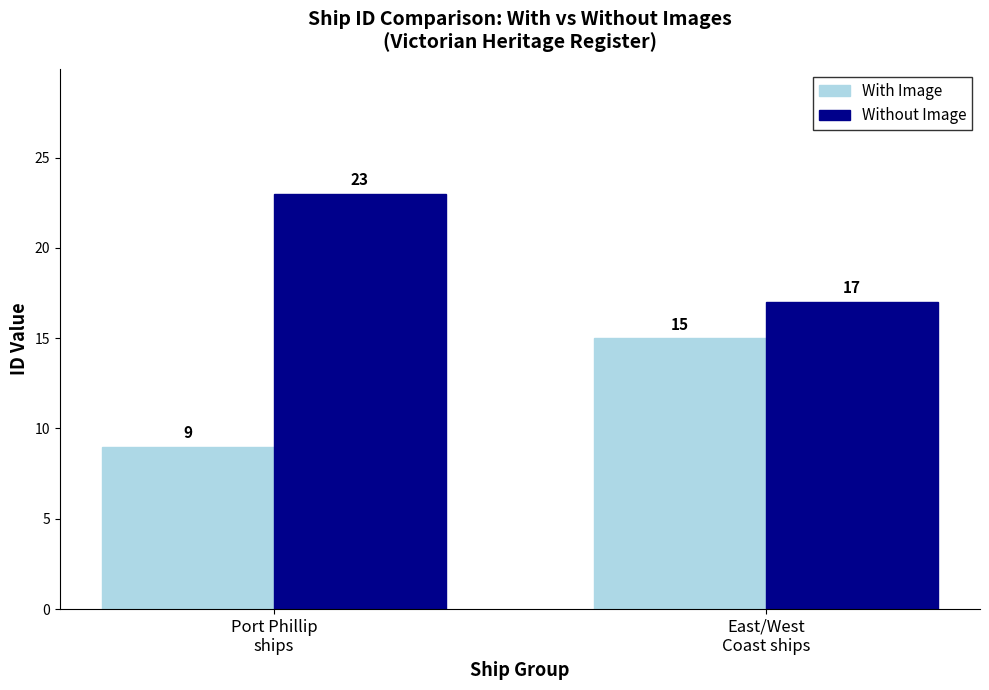

What position from the left is Port Phillip
ships?

1